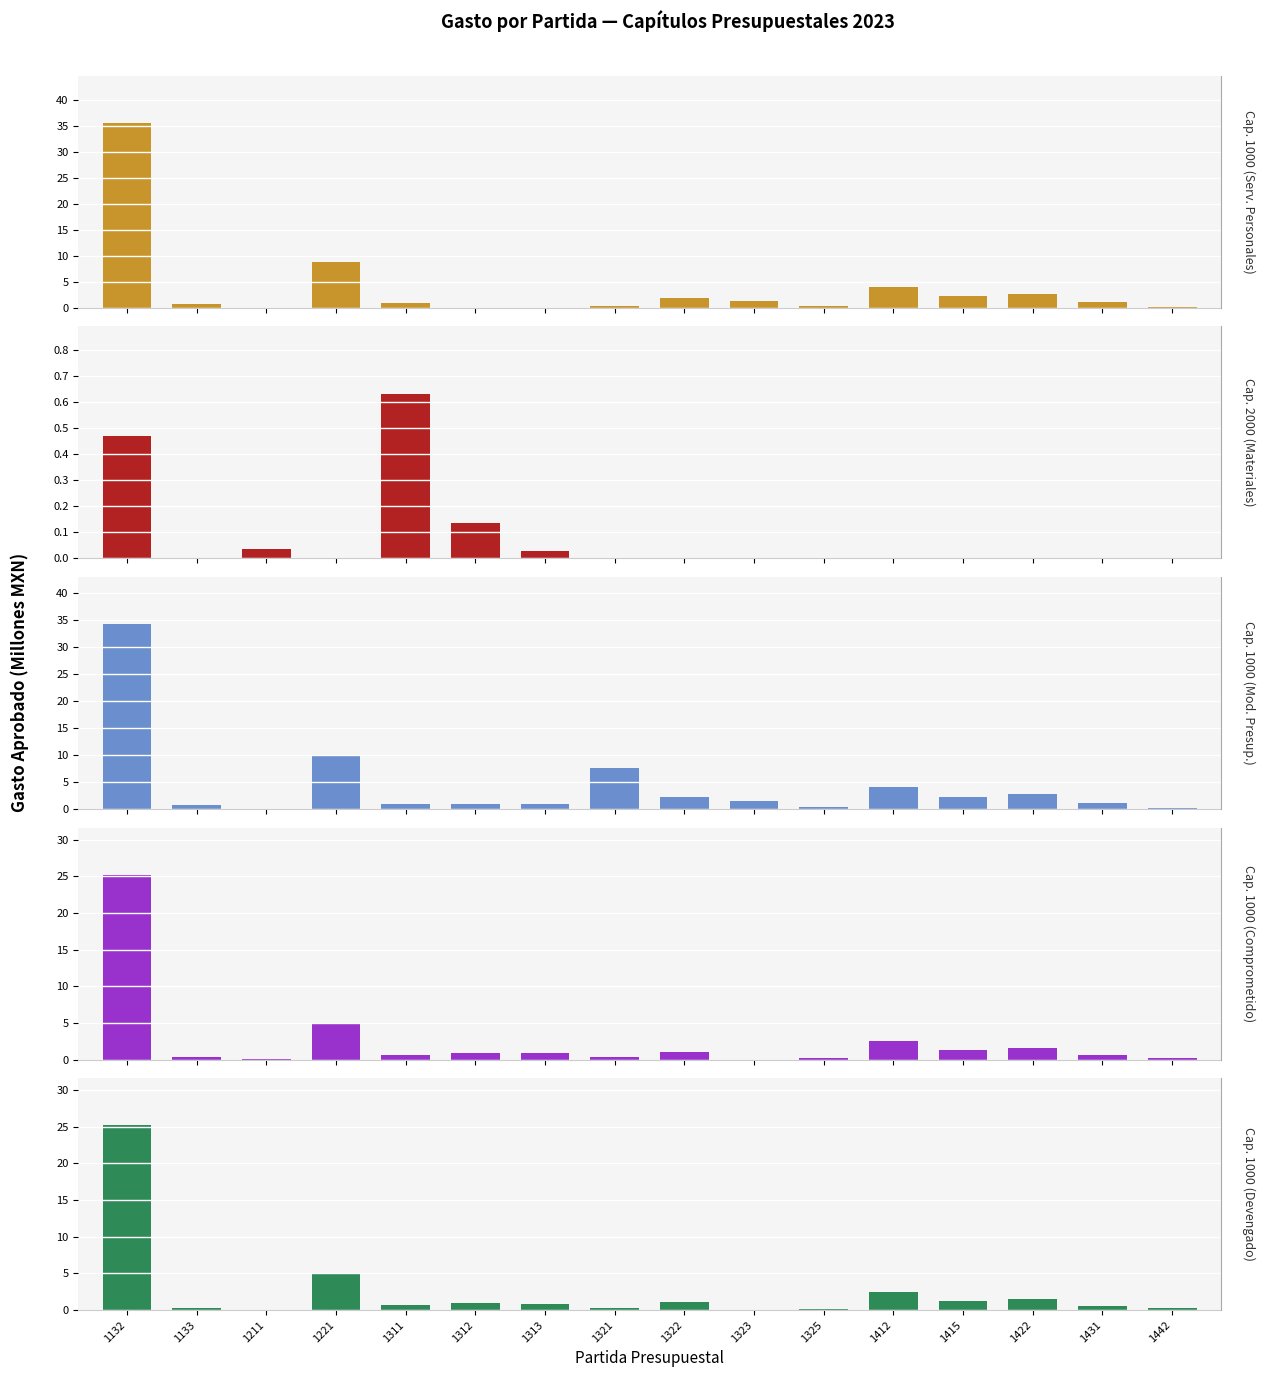

Reading right to left, extract all data points from this chart.

Cap. 1000
(Serv. Personales): 1442=0.2	1431=1.1	1422=2.7	1415=2.3	1412=4.1	1325=0.3	1323=1.4	1322=1.9	1321=0.4	1313=0.0	1312=0.0	1311=0.9	1221=8.9	1211=0.0	1133=0.7	1132=35.6
Cap. 2000
(Materiales): 1442=0.0	1431=0.0	1422=0.0	1415=0.0	1412=0.0	1325=0.0	1323=0.0	1322=0.0	1321=0.0	1313=0.0	1312=0.1	1311=0.6	1221=0.0	1211=0.0	1133=0.0	1132=0.5
Cap. 1000
(Mod. Presup.): 1442=0.2	1431=1.1	1422=2.8	1415=2.3	1412=4.1	1325=0.4	1323=1.4	1322=2.3	1321=7.7	1313=0.9	1312=0.9	1311=0.9	1221=10.0	1211=0.0	1133=0.7	1132=34.3
Cap. 1000
(Comprometido): 1442=0.2	1431=0.6	1422=1.5	1415=1.3	1412=2.5	1325=0.1	1323=0.0	1322=1.0	1321=0.3	1313=0.9	1312=0.9	1311=0.6	1221=5.0	1211=0.0	1133=0.3	1132=25.2
Cap. 1000
(Devengado): 1442=0.2	1431=0.6	1422=1.5	1415=1.3	1412=2.5	1325=0.1	1323=0.0	1322=1.0	1321=0.3	1313=0.9	1312=0.9	1311=0.6	1221=5.0	1211=0.0	1133=0.3	1132=25.2